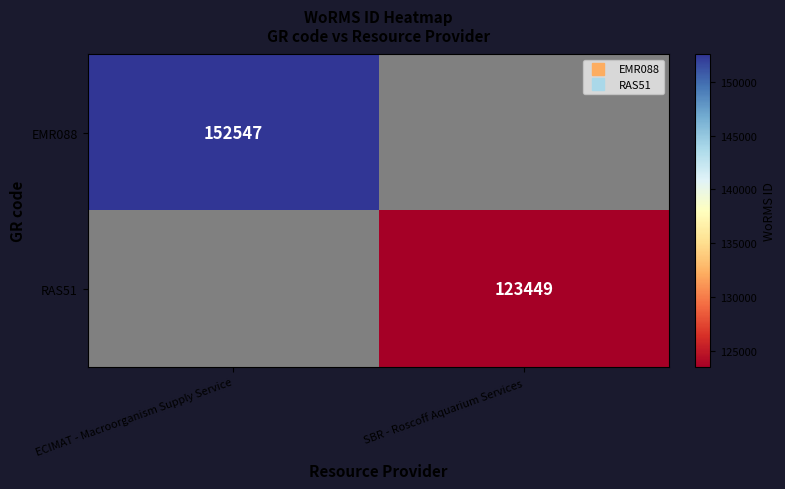

List the labels in order of RAS51 value, largest first.

ECIMAT - Macroorganism Supply Service, SBR - Roscoff Aquarium Services